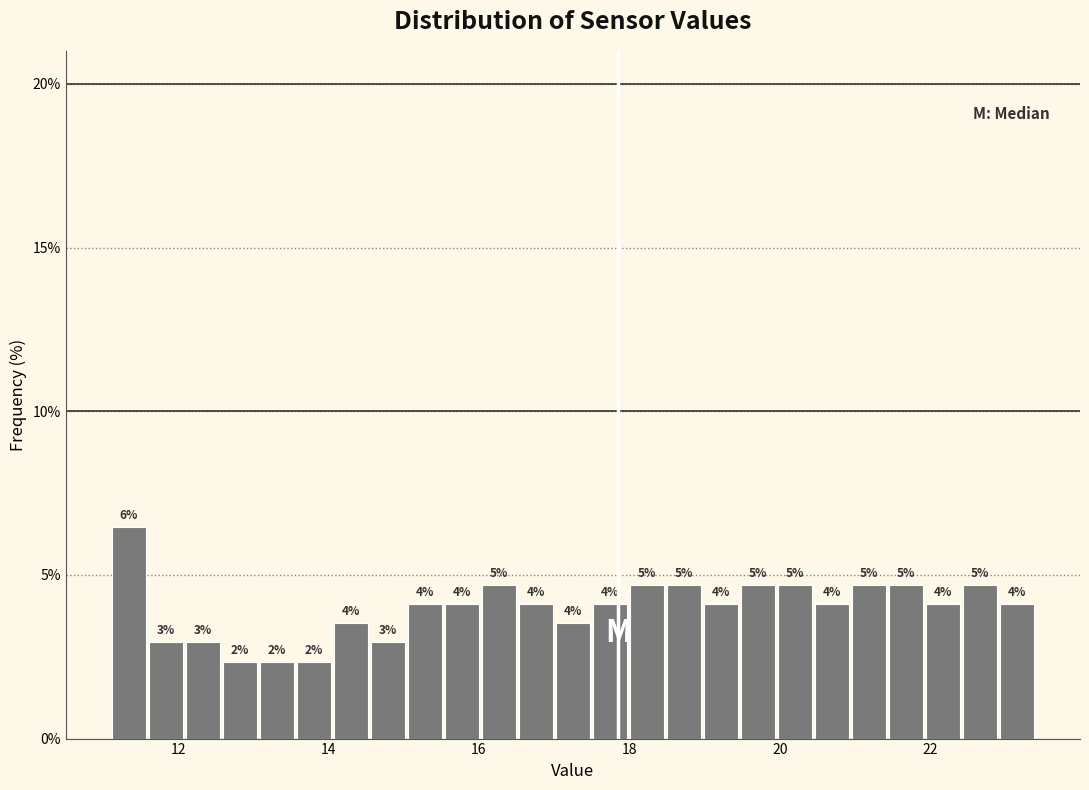

Around what value on the x-axis is the tallest bar? Give the approximate position of its centre, as read against the axis.

11.4